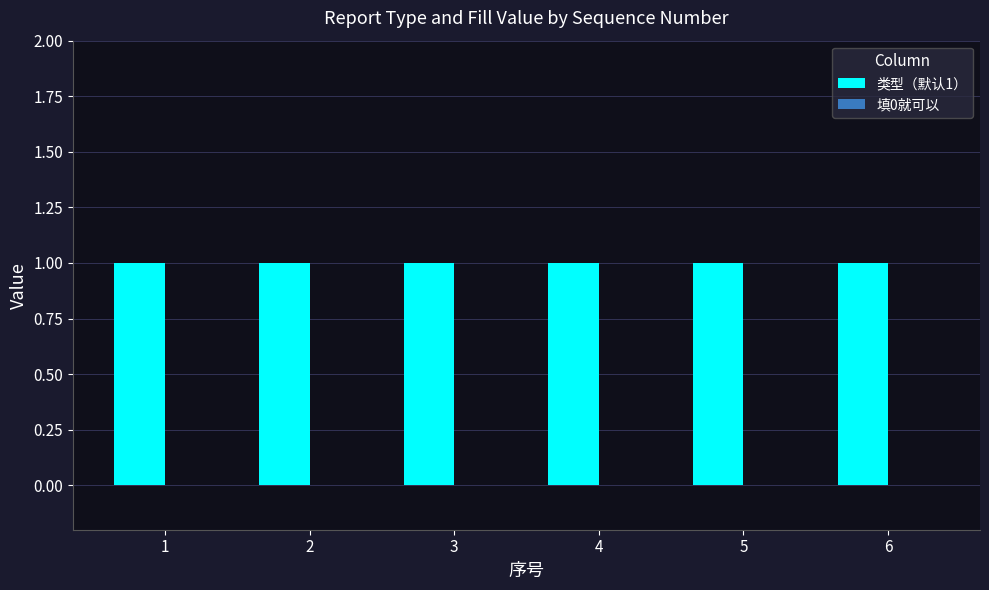

What is the approximate value of 类型（默认1） at 3?

1